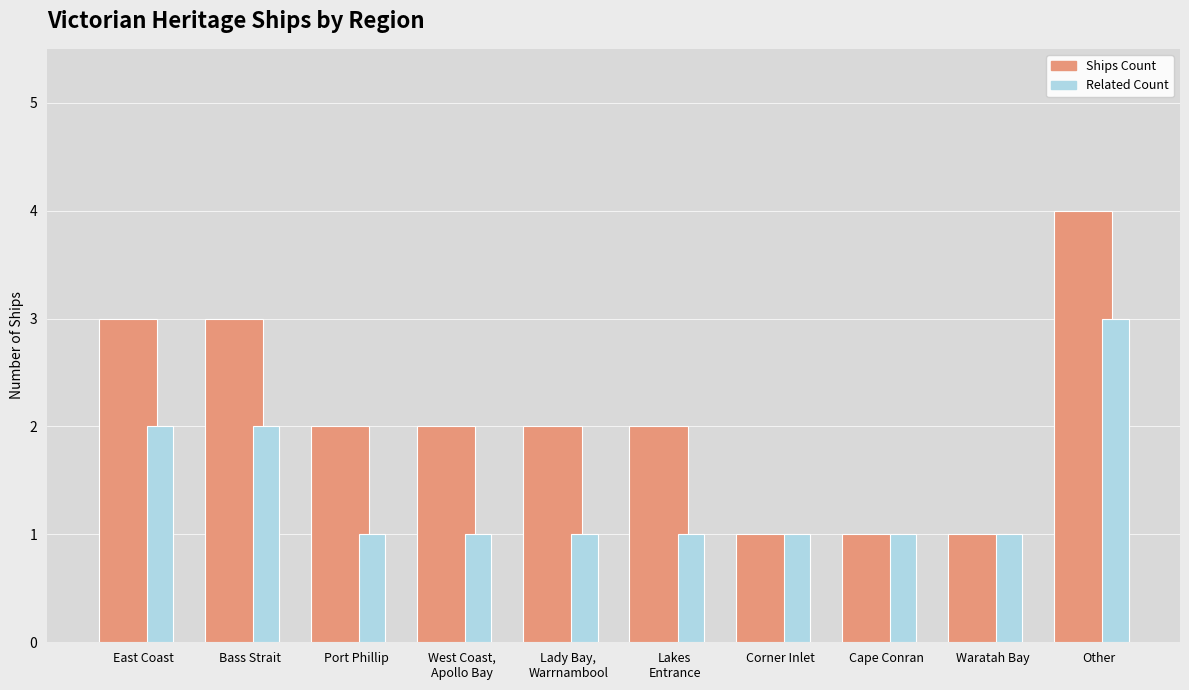

What is the label of the 7th bar from the right?

West Coast,
Apollo Bay